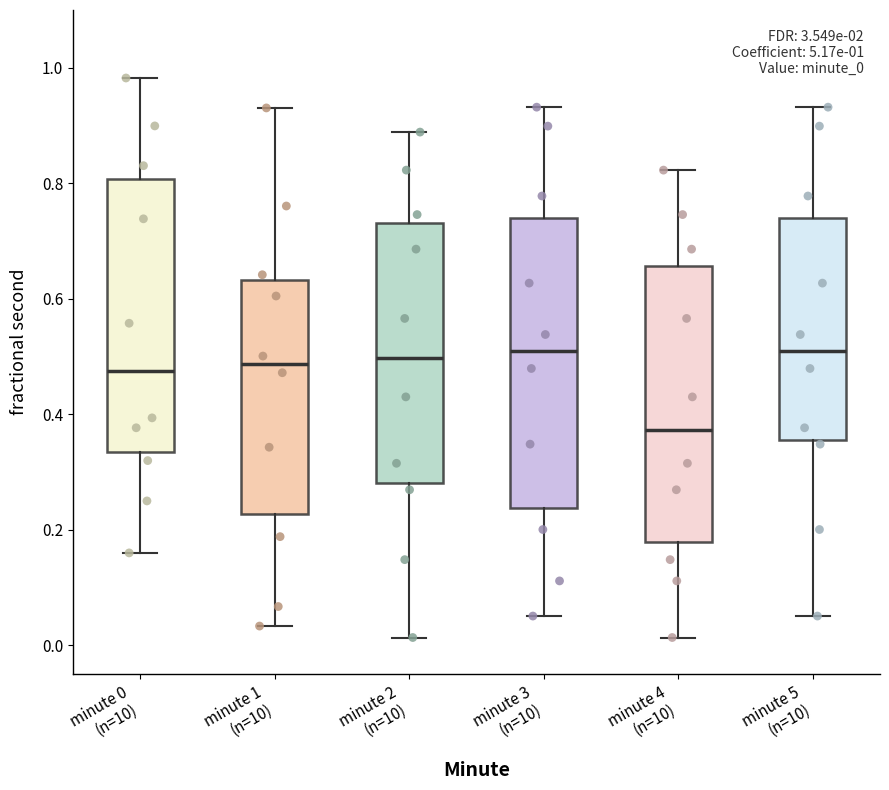

Which box is the tallest, from its lower edge to its upper edge?

minute 3 (n=10)